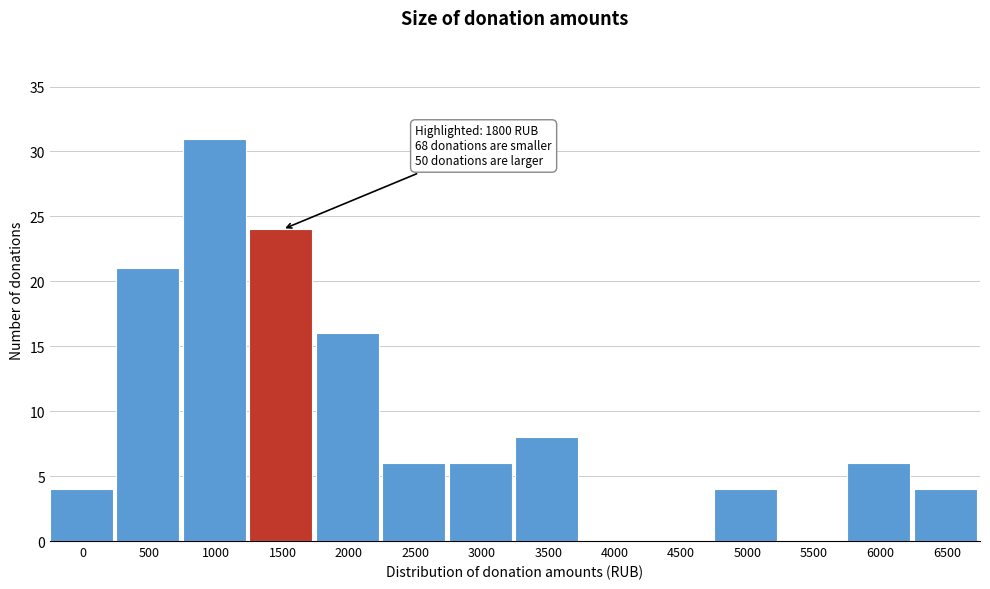

Reading left to right, extract all data points from this chart.

0=4	500=21	1000=31	1500=24	2000=16	2500=6	3000=6	3500=8	4000=0	4500=0	5000=4	5500=0	6000=6	6500=4